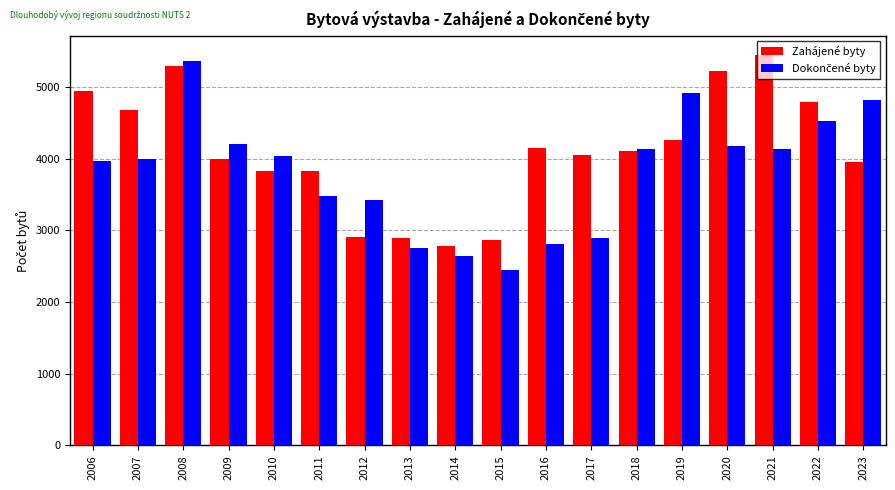

What is the difference between the highest and lowest values at 2016?

1344